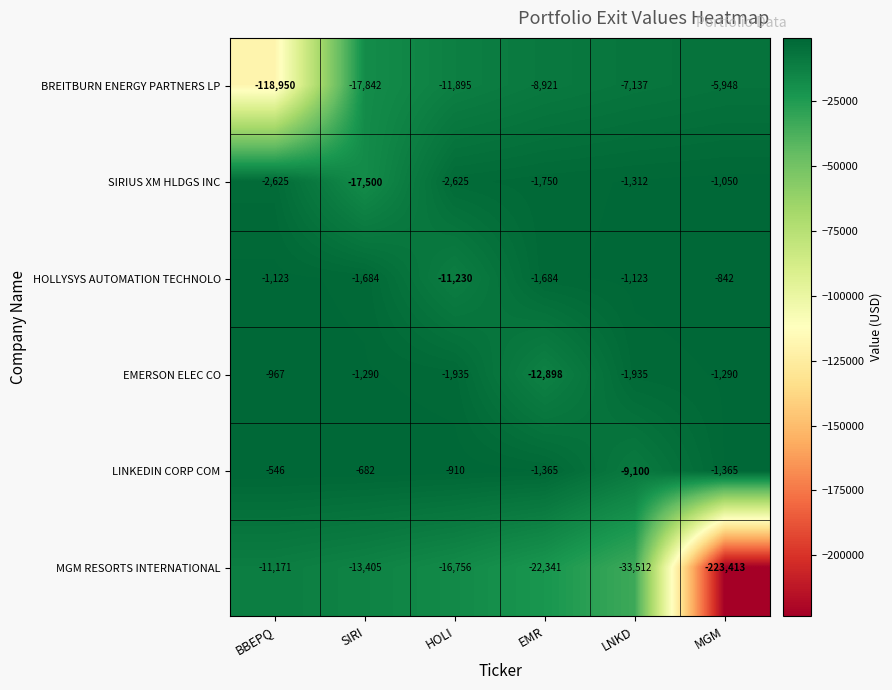

The LINKEDIN CORP COM series shows -682 at SIRI. True or false?

True